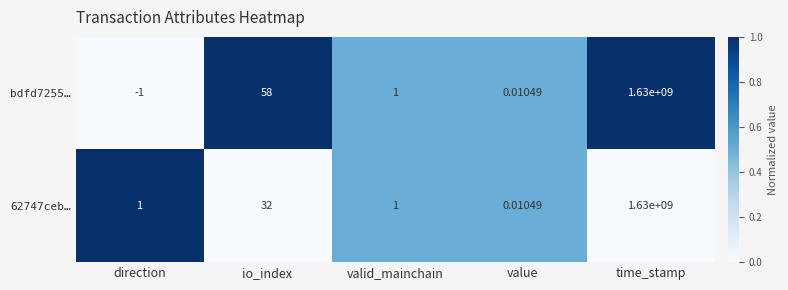

At which category is the sum across all series the highest?

time_stamp